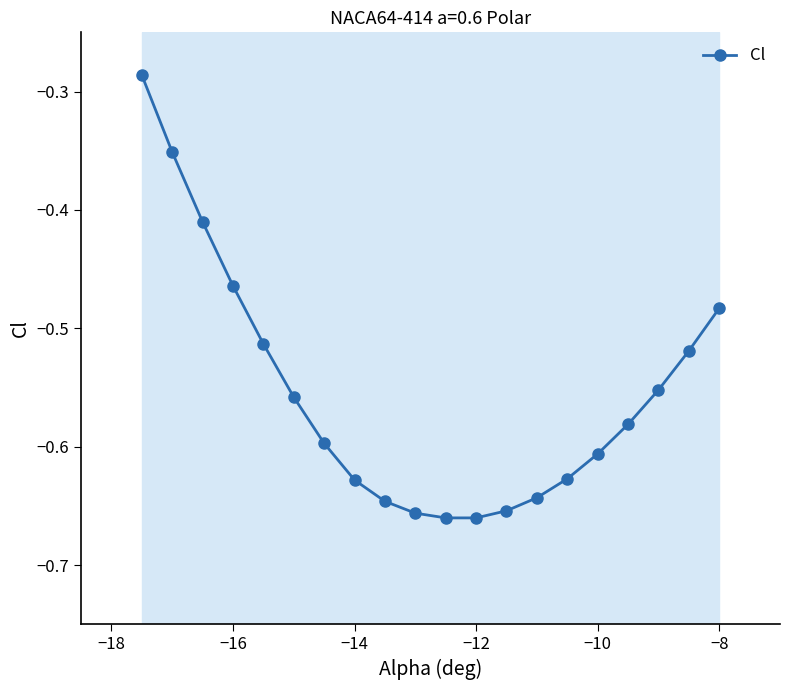

What is the difference between the maximum and second lowest values?

0.4